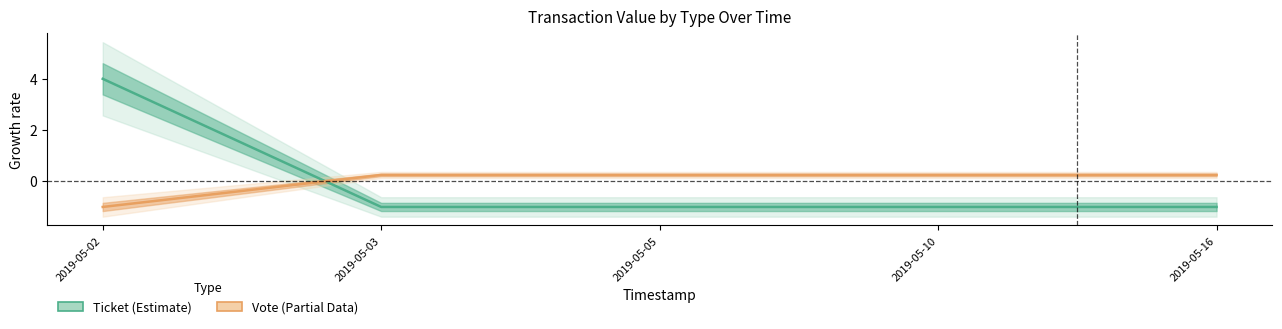

The value of Vote at 2019-05-03 is 0.3. True or false?

True